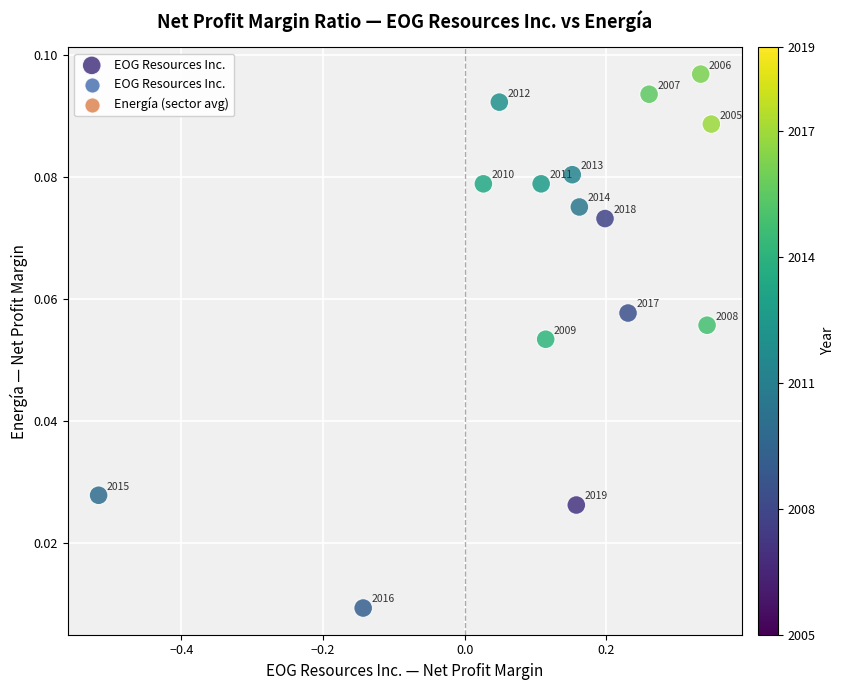

What is the range of X values (max minus min)?

0.9